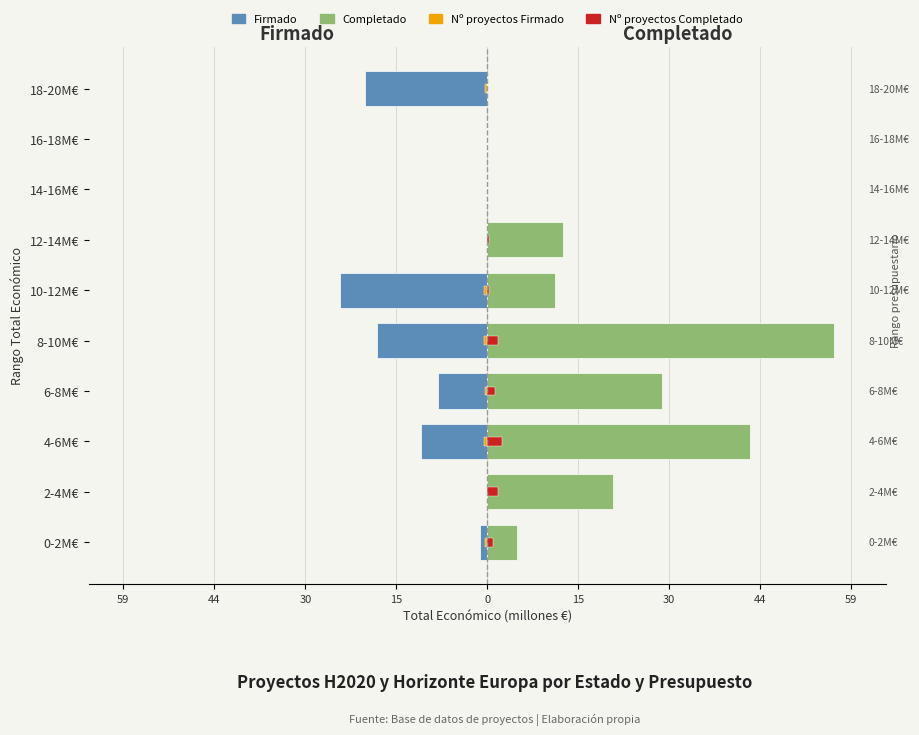

What is the maximum value shown in the chart?

56.3